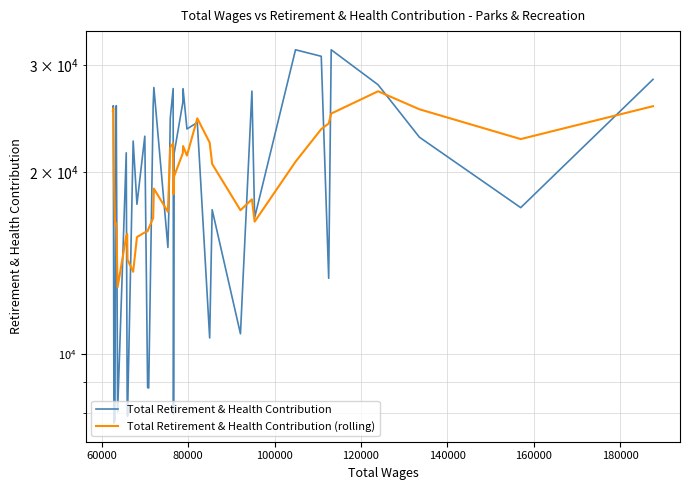

At how many categories does at least one series exceed 8784?

40